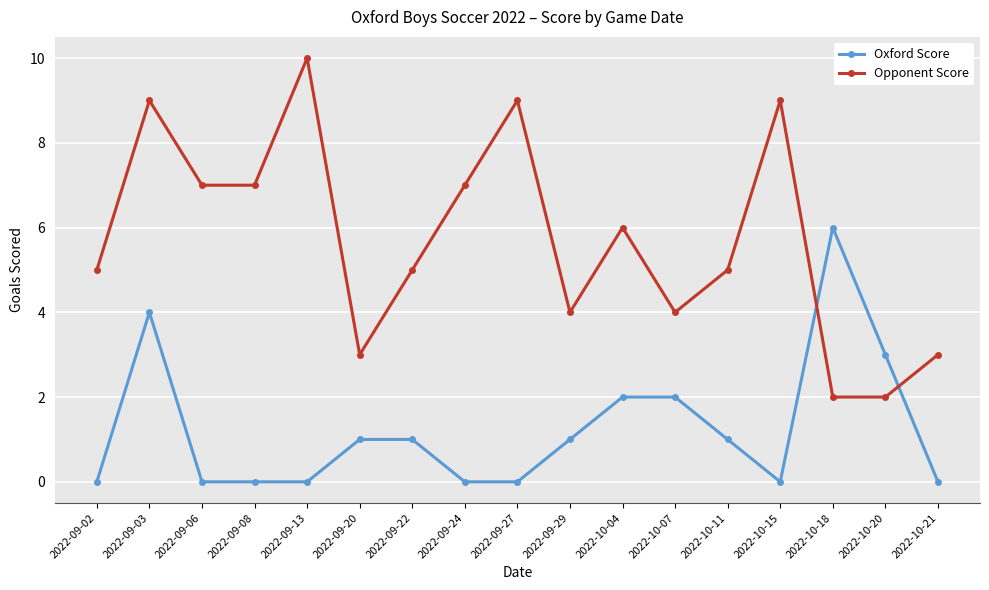

What position from the right is 2022-09-06?

15